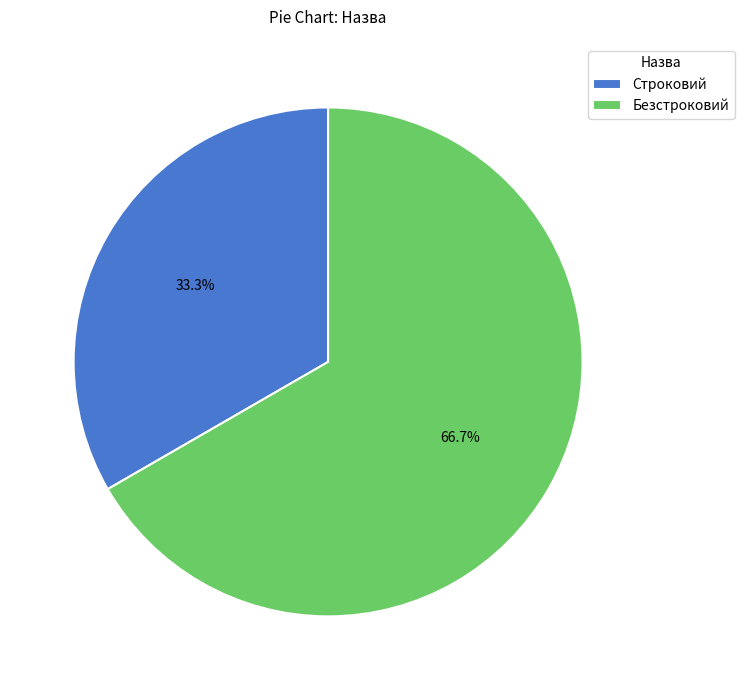

Between Безстроковий and Строковий, which is larger?

Безстроковий